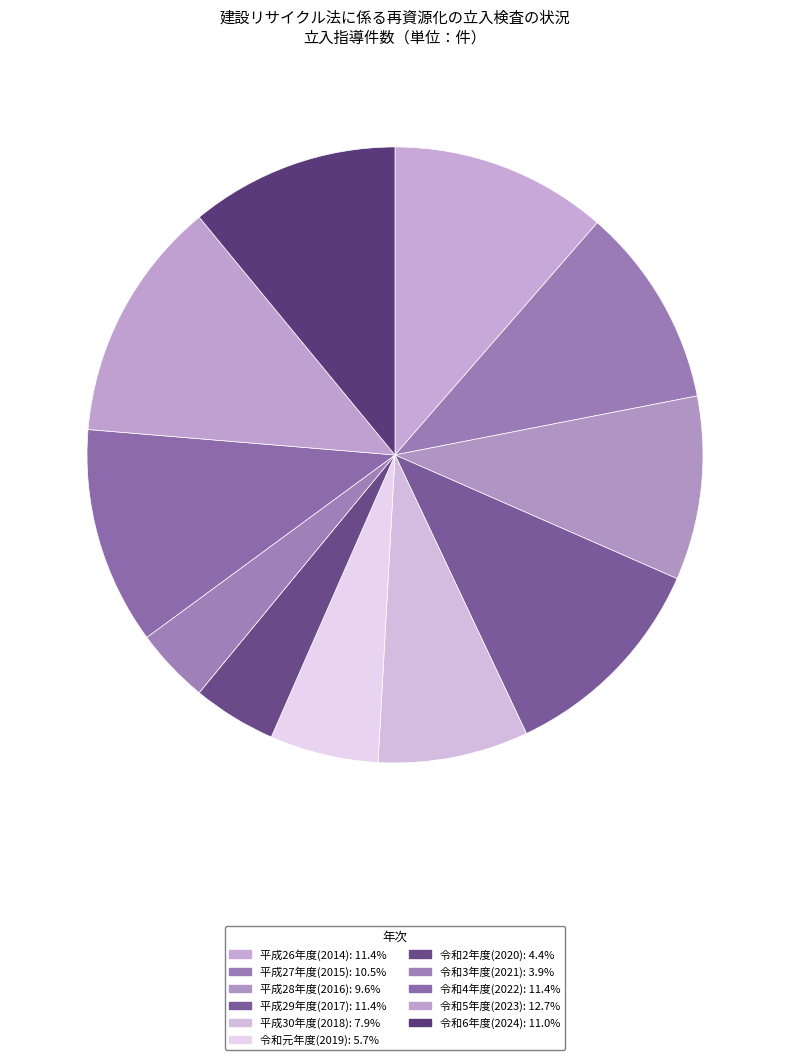

What is the largest slice in the pie chart?

令和5年度(2023)